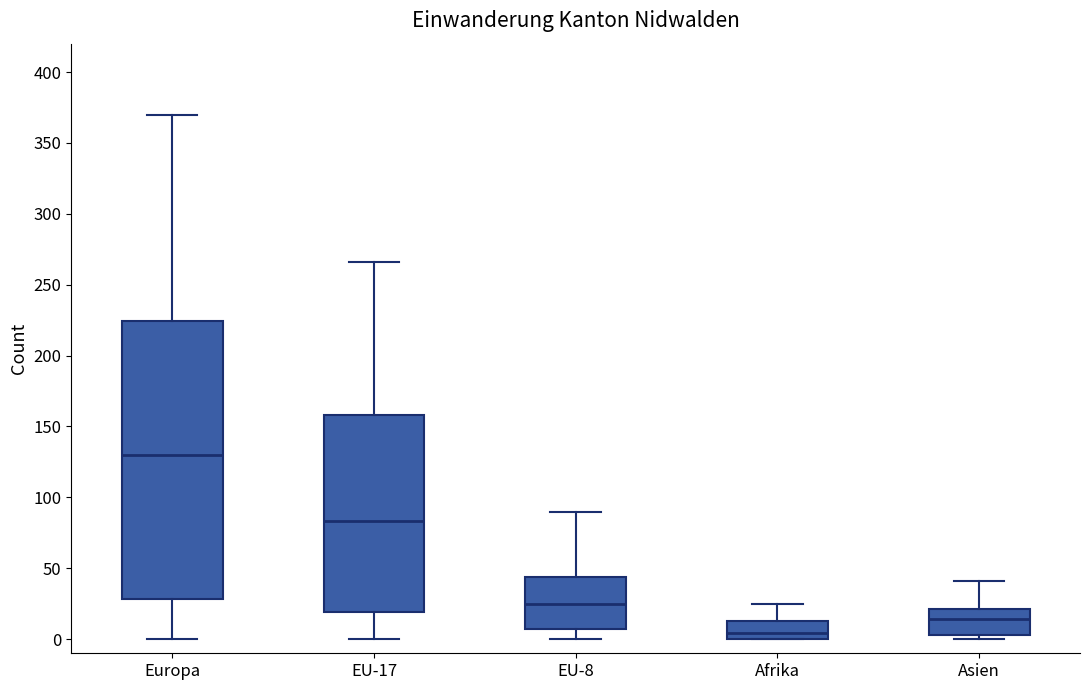

Where does the upper whisker of the box for Afrika end on the y-axis? The values are not printed on the chart, so give them approximately, as read against the axis.

25